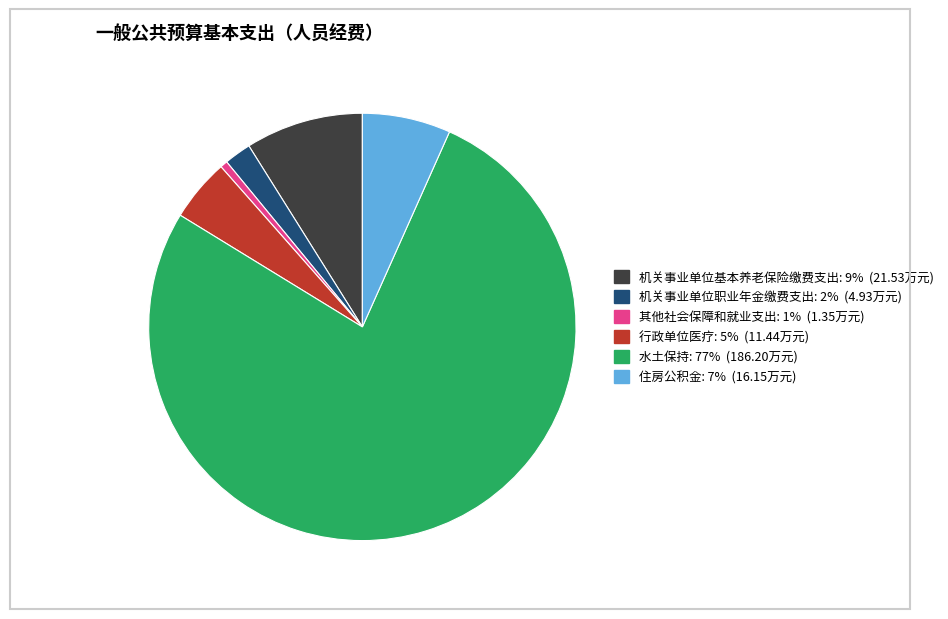

Combined, do 其他社会保障和就业支出 and 住房公积金 account for over 50%?

No